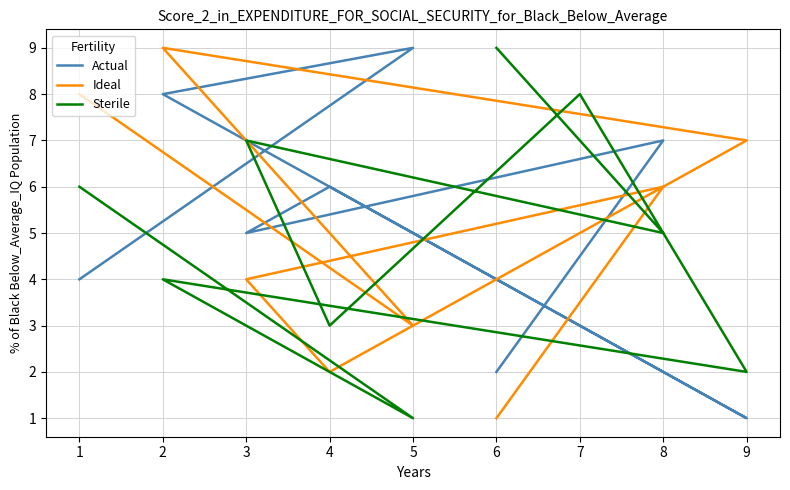

Rank the categories by Ideal value from lowest to highest.

6, 4, 5, 3, 7, 8, 9, 1, 2